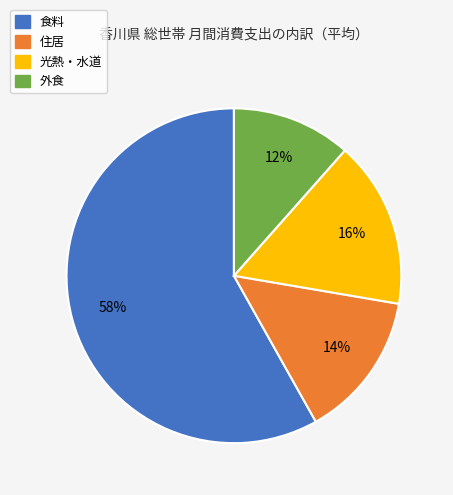

To the nearest percent, what is the average slice percentage?

25%